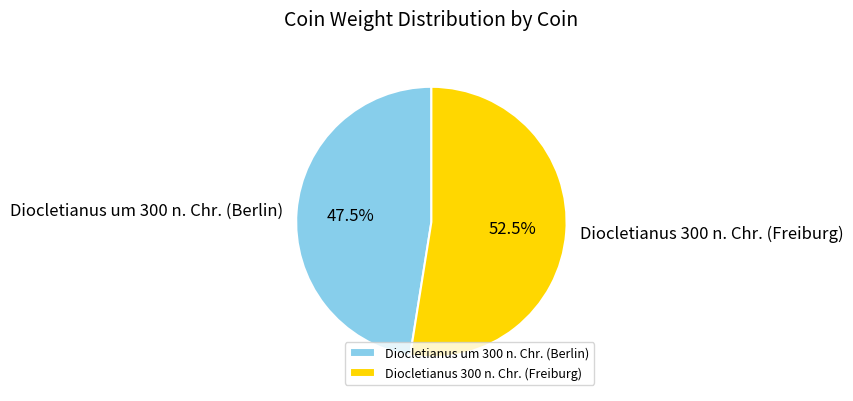

Between Diocletianus 300 n. Chr. (Freiburg) and Diocletianus um 300 n. Chr. (Berlin), which is larger?

Diocletianus 300 n. Chr. (Freiburg)